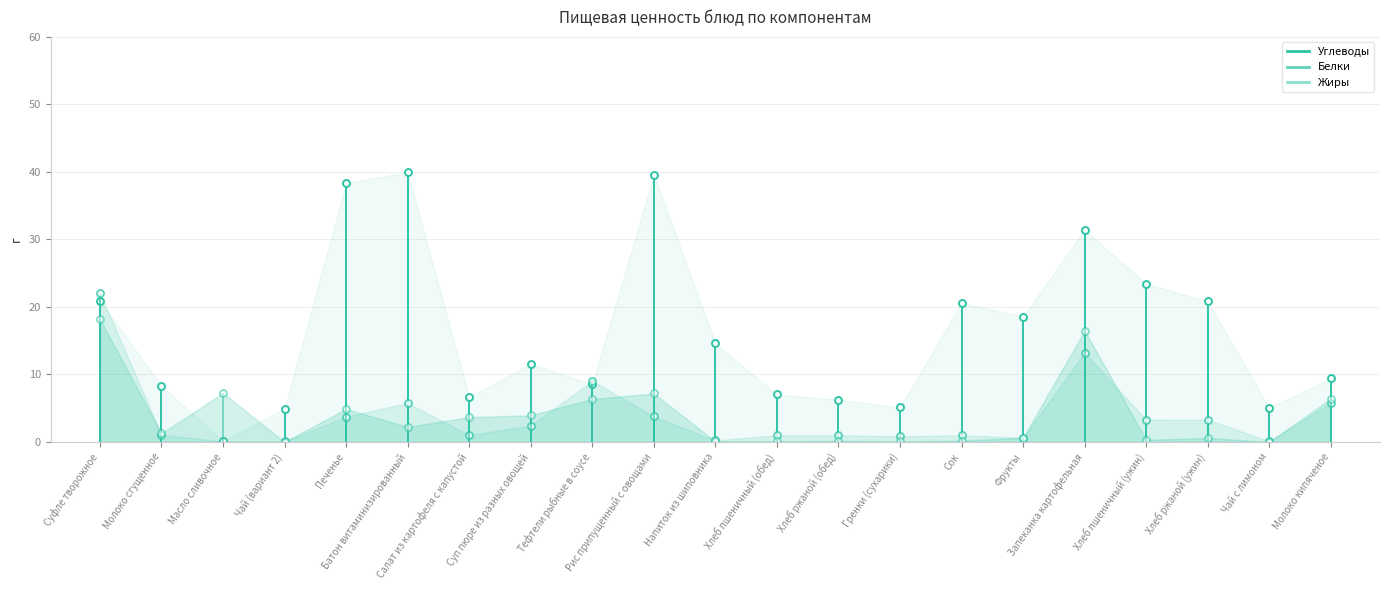

Reading left to right, what are all the values shown in this chart?

Углеводы: 20.9	8.3	0.1	5.0	38.4	40.0	6.7	11.6	8.6	39.6	14.6	7.0	6.3	5.1	20.6	18.6	31.4	23.4	20.9	5.1	9.4
Белки: 22.1	1.1	0.1	0.1	3.8	5.8	1.0	2.4	9.1	3.8	0.2	1.0	1.0	0.9	1.0	0.6	13.2	3.3	3.3	0.1	5.8
Жиры: 18.2	1.3	7.2	0.0	4.9	2.2	3.7	4.0	6.4	7.2	0.1	0.1	0.2	0.1	0.2	0.6	16.5	0.3	0.6	0.0	6.4